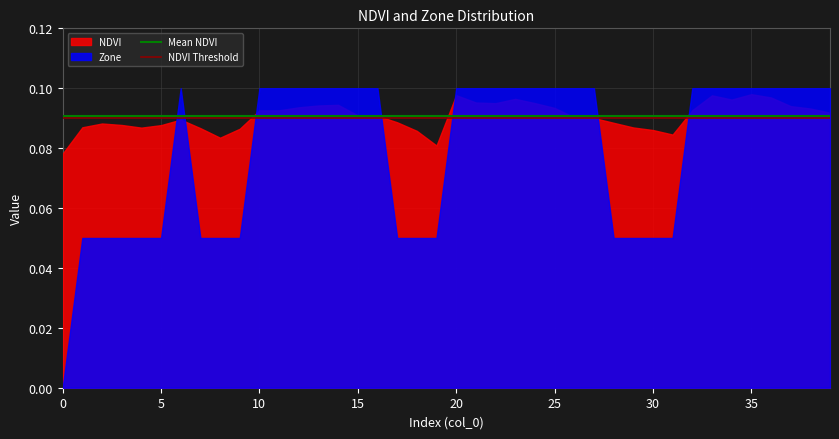

What is the approximate value of NDVI Threshold at 0?

0.1